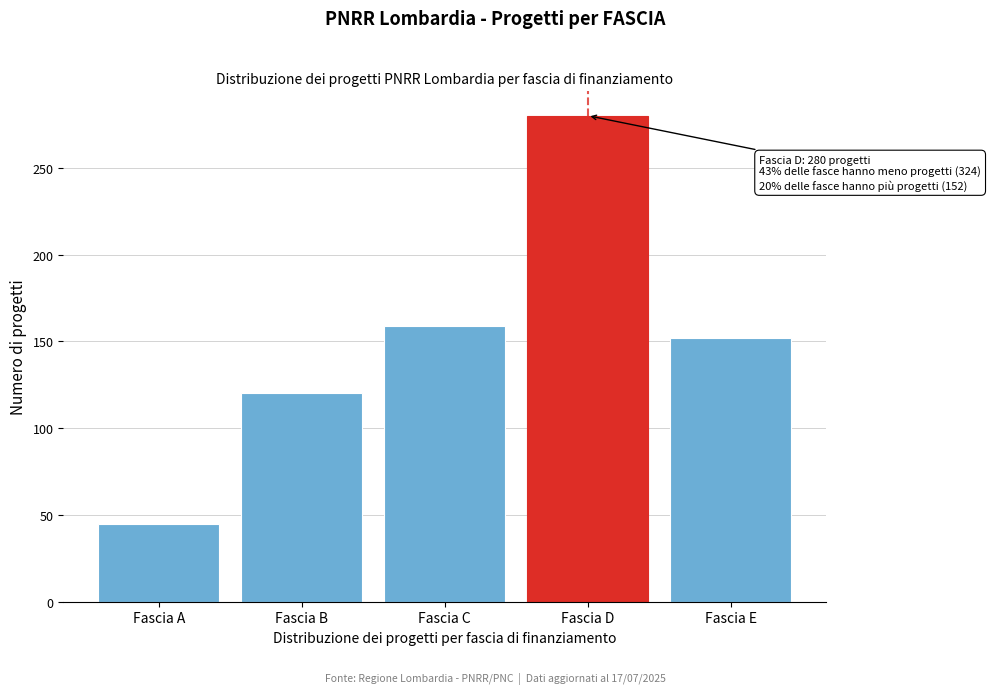

Reading left to right, what are all the values shown in this chart?

Fascia A=45	Fascia B=120	Fascia C=159	Fascia D=280	Fascia E=152